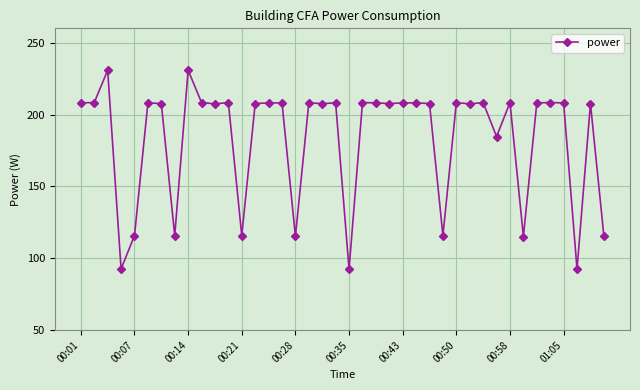

What is the greatest value displayed?

230.9